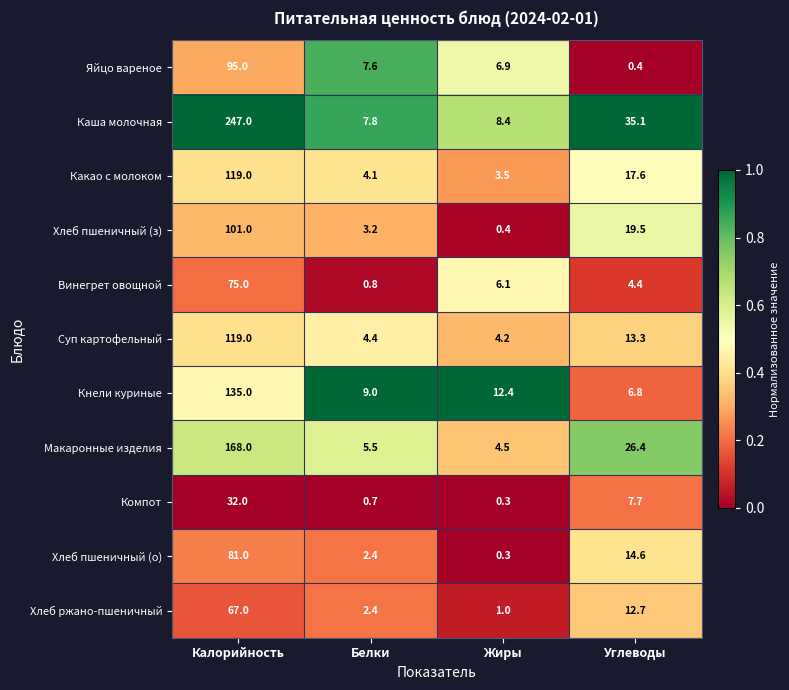

What is the sum of all Хлеб пшеничный (о) values?

98.3